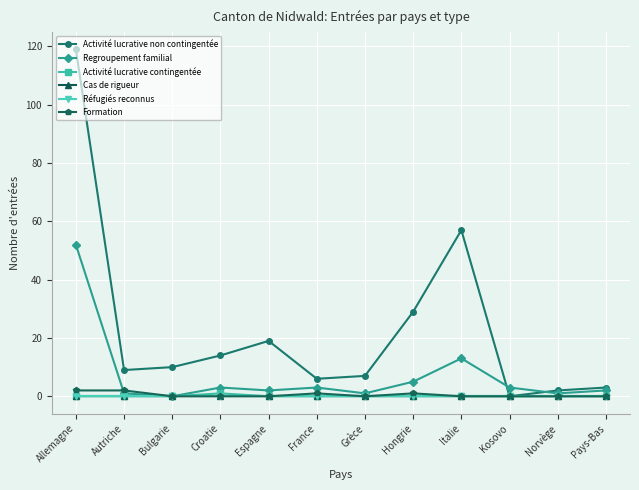

True or false: Cas de rigueur and Formation intersect in this chart.

False